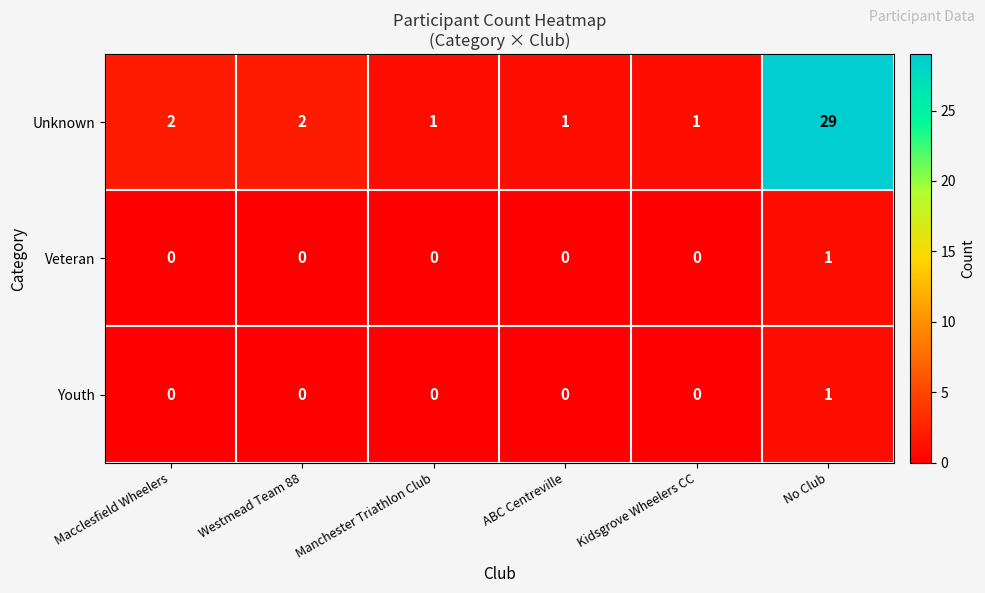

Count the number of categories in the chart.

6